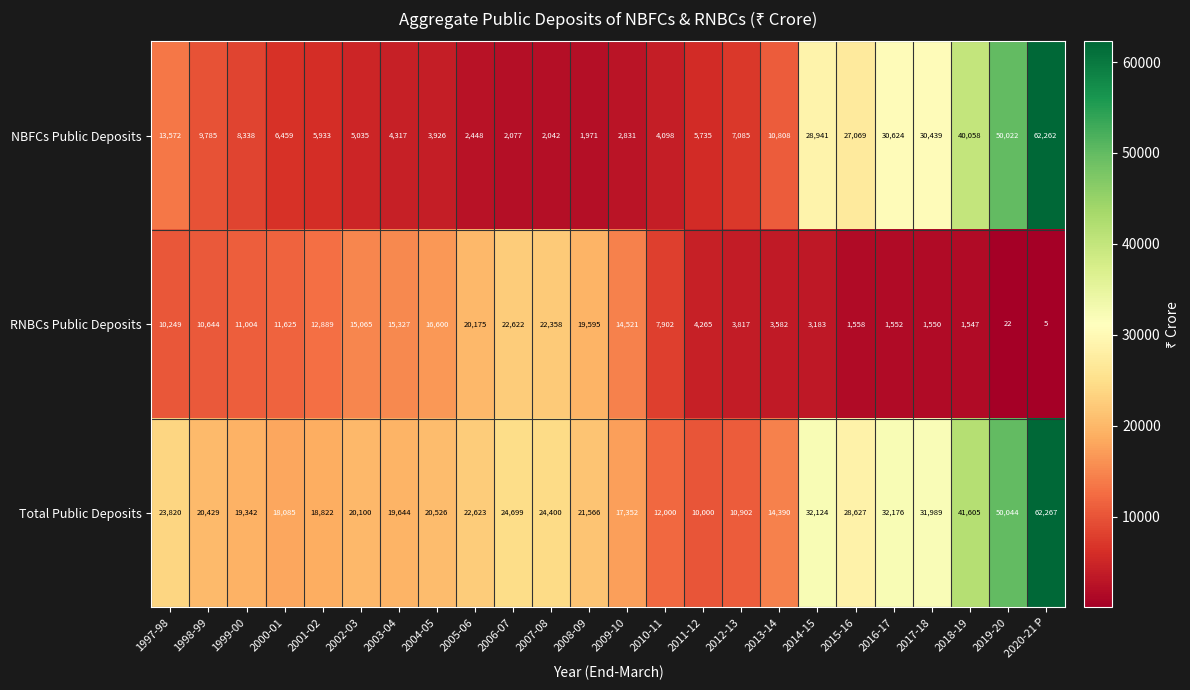

The value of RNBCs Public Deposits at 2003-04 is 15327. True or false?

True